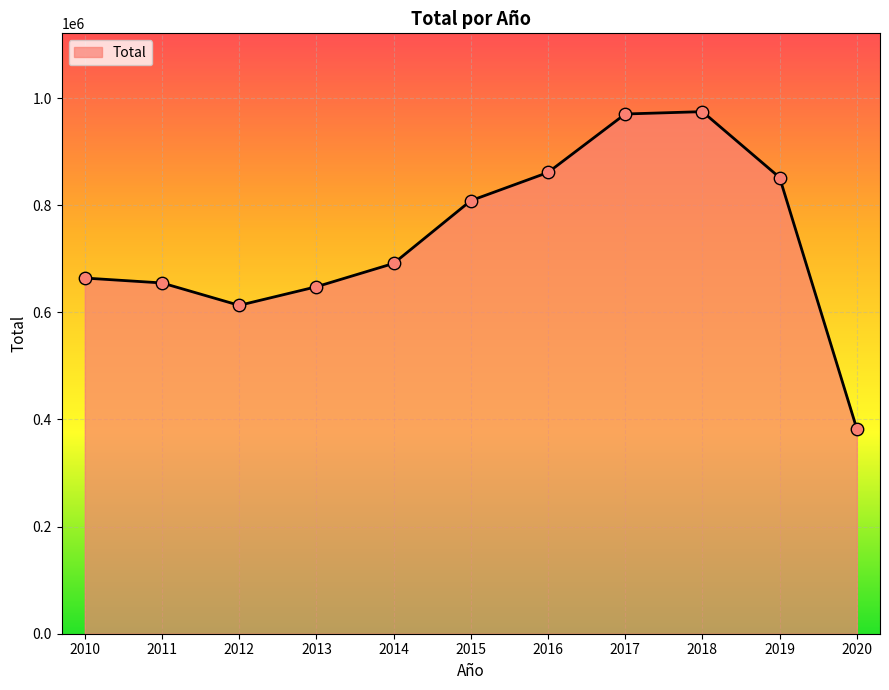

Which has a higher value, 2017 or 2010?

2017